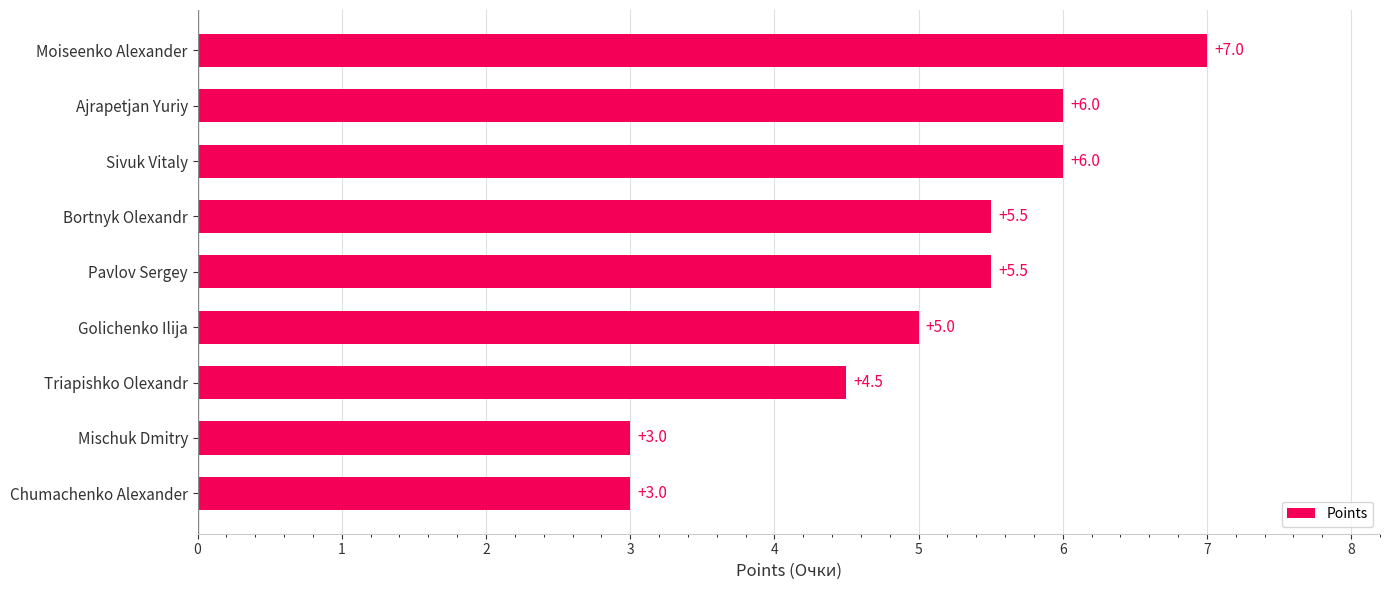

What is the difference between the maximum and minimum values?

4.0